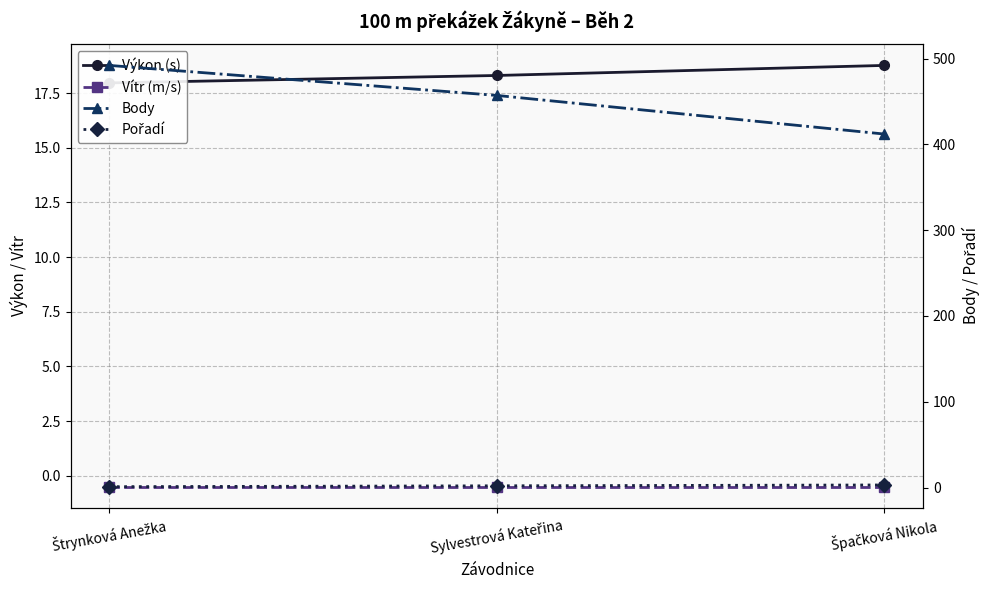

Reading left to right, list all the values displayed in this chart.

Výkon (s): Štrynková Anežka=18.0	Sylvestrová Kateřina=18.3	Špačková Nikola=18.8
Vítr (m/s): Štrynková Anežka=-0.5	Sylvestrová Kateřina=-0.5	Špačková Nikola=-0.5
Body: Štrynková Anežka=492.0	Sylvestrová Kateřina=457.0	Špačková Nikola=412.0
Pořadí: Štrynková Anežka=1.0	Sylvestrová Kateřina=2.0	Špačková Nikola=3.0